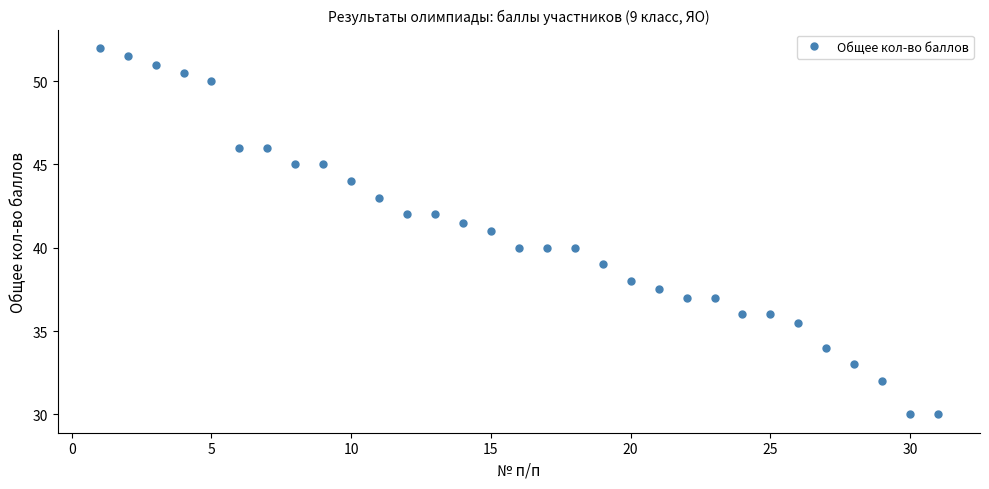

What is the smallest value displayed?

30.0